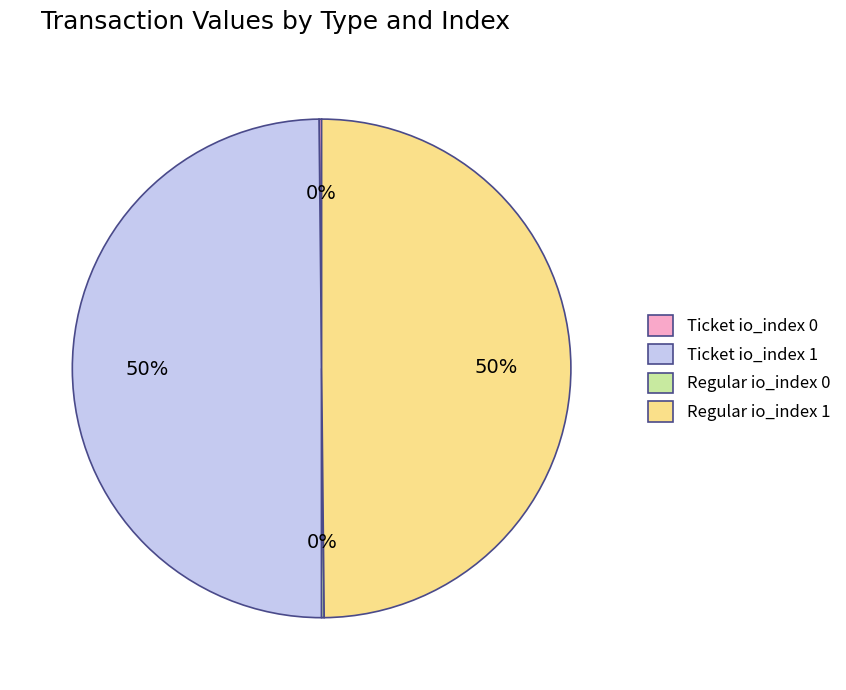

Is it true that Regular io_index 1 is 41% of the pie?

False